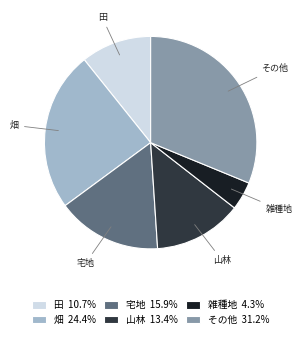

What is the largest slice in the pie chart?

その他